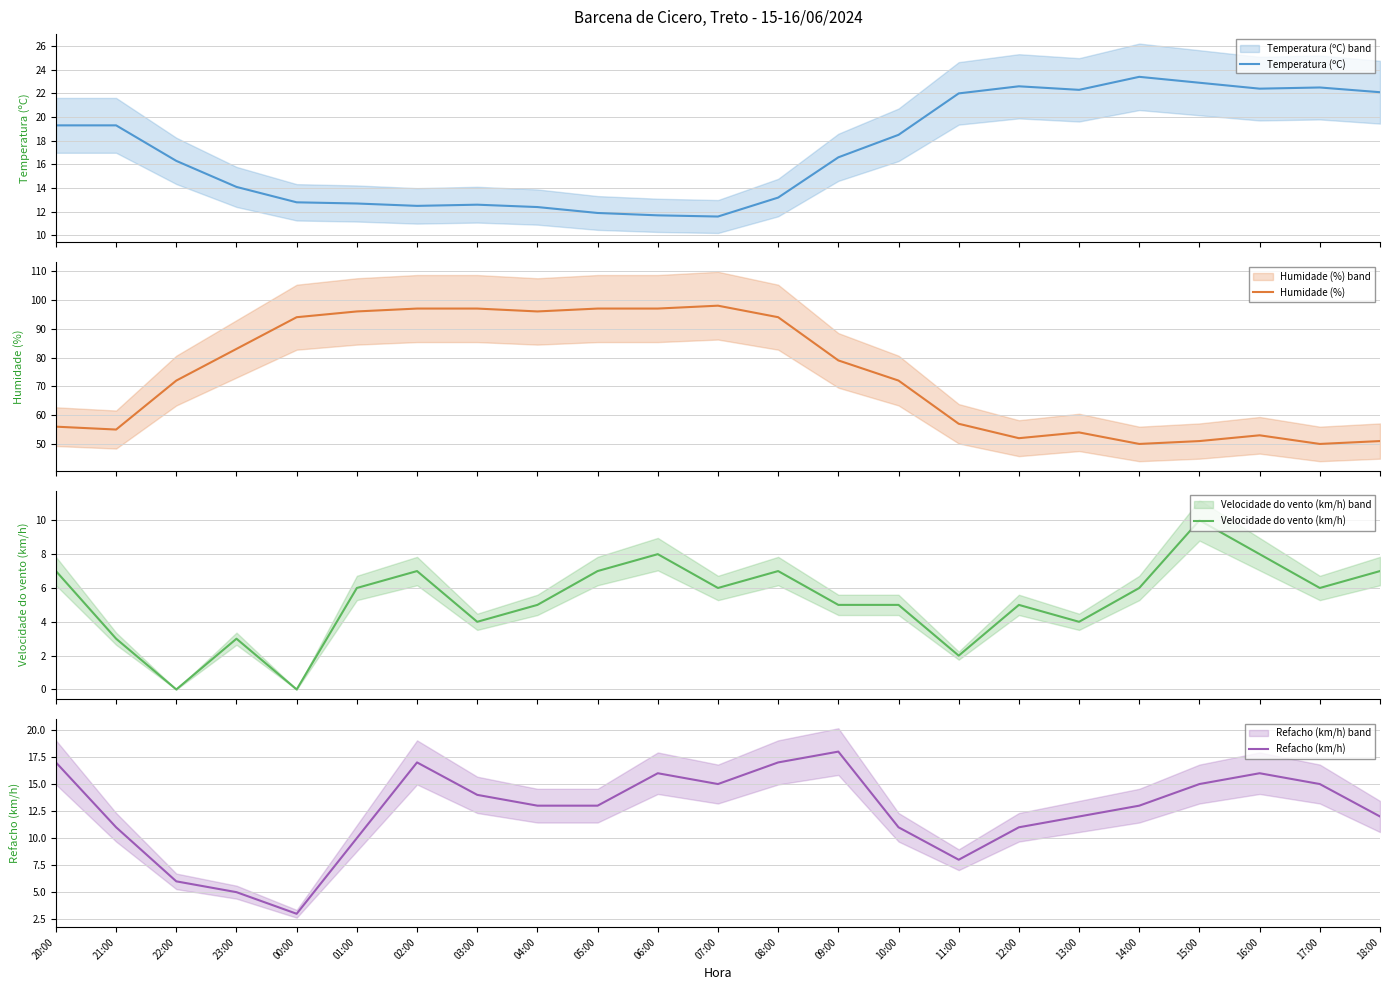

Read the Temperatura (ºC) value at 08:00.

13.2